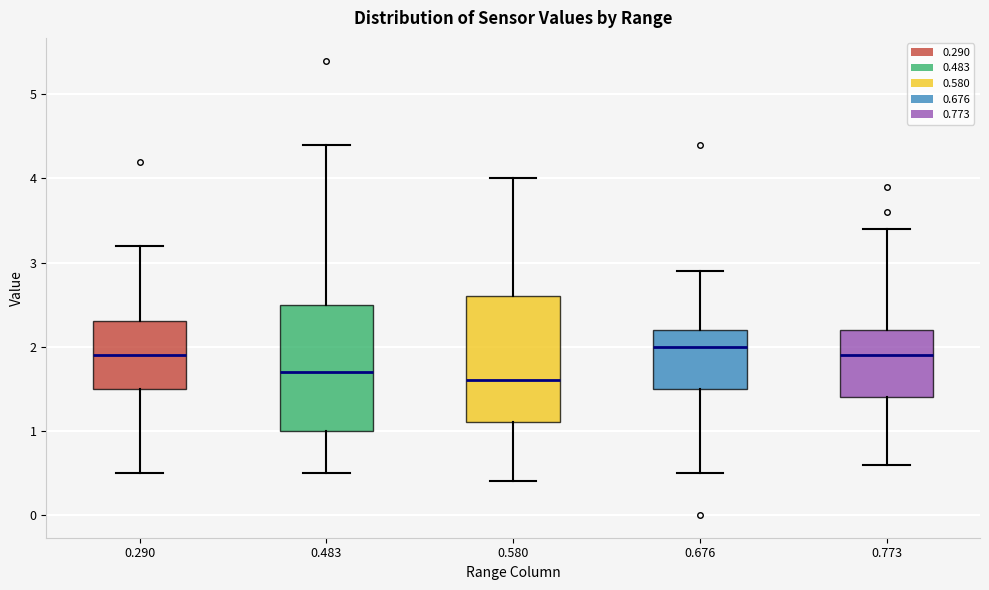

Reading left to right, read every box against the y-axis: the position of its median line, the range the box covers, and the ends of its whiskers. The values are not printed on the chart, so give them approximately, as read against the axis.

0.290: median 1.9, box 1.5 to 2.3, whiskers 0.5 to 3.2
0.483: median 1.7, box 1.0 to 2.5, whiskers 0.5 to 4.4
0.580: median 1.6, box 1.1 to 2.6, whiskers 0.4 to 4.0
0.676: median 2.0, box 1.5 to 2.2, whiskers 0.5 to 2.9
0.773: median 1.9, box 1.4 to 2.2, whiskers 0.6 to 3.4